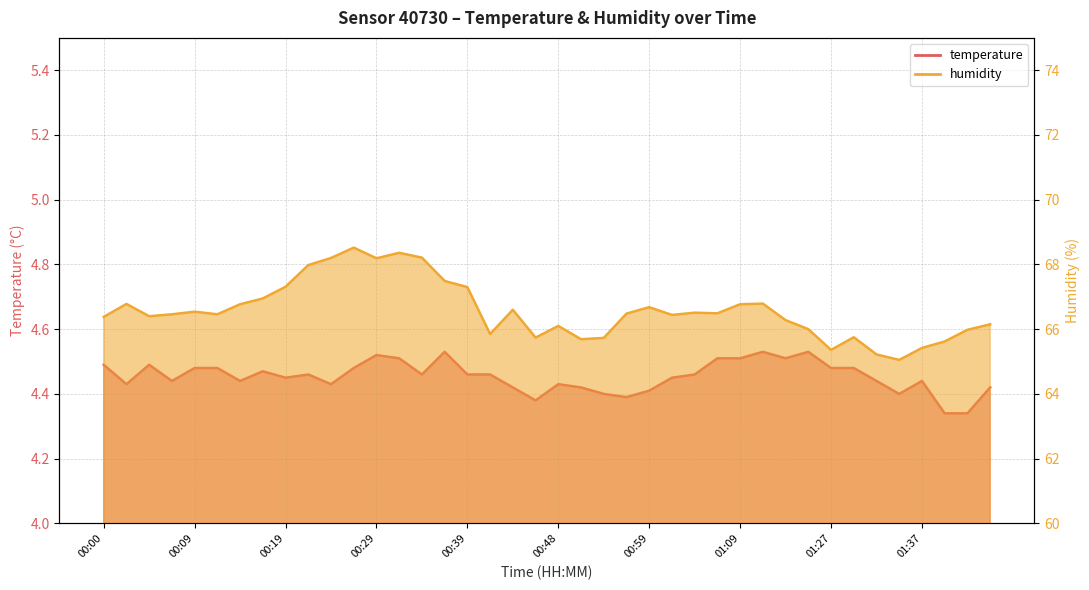

What is the maximum value for humidity?

68.5